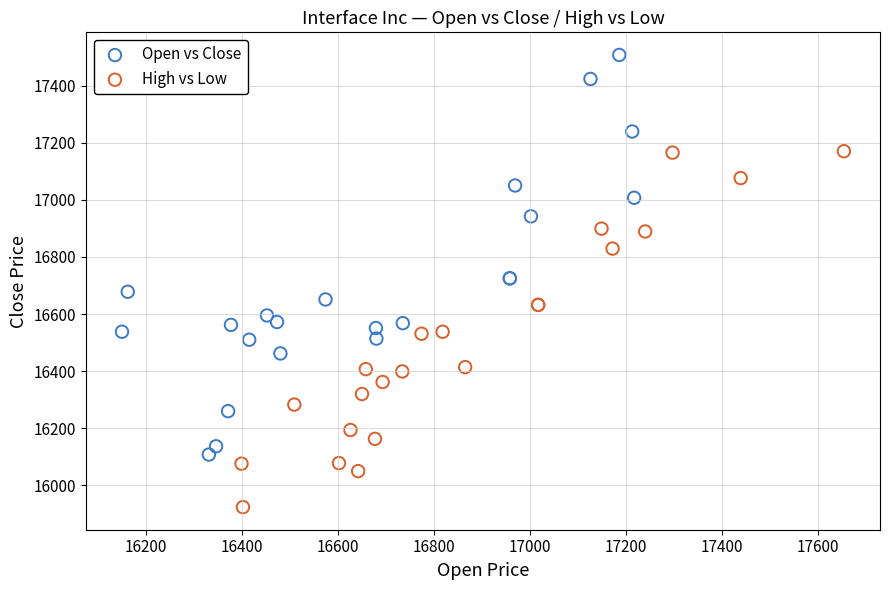

Which series reaches the maximum Y coordinate?

Open vs Close